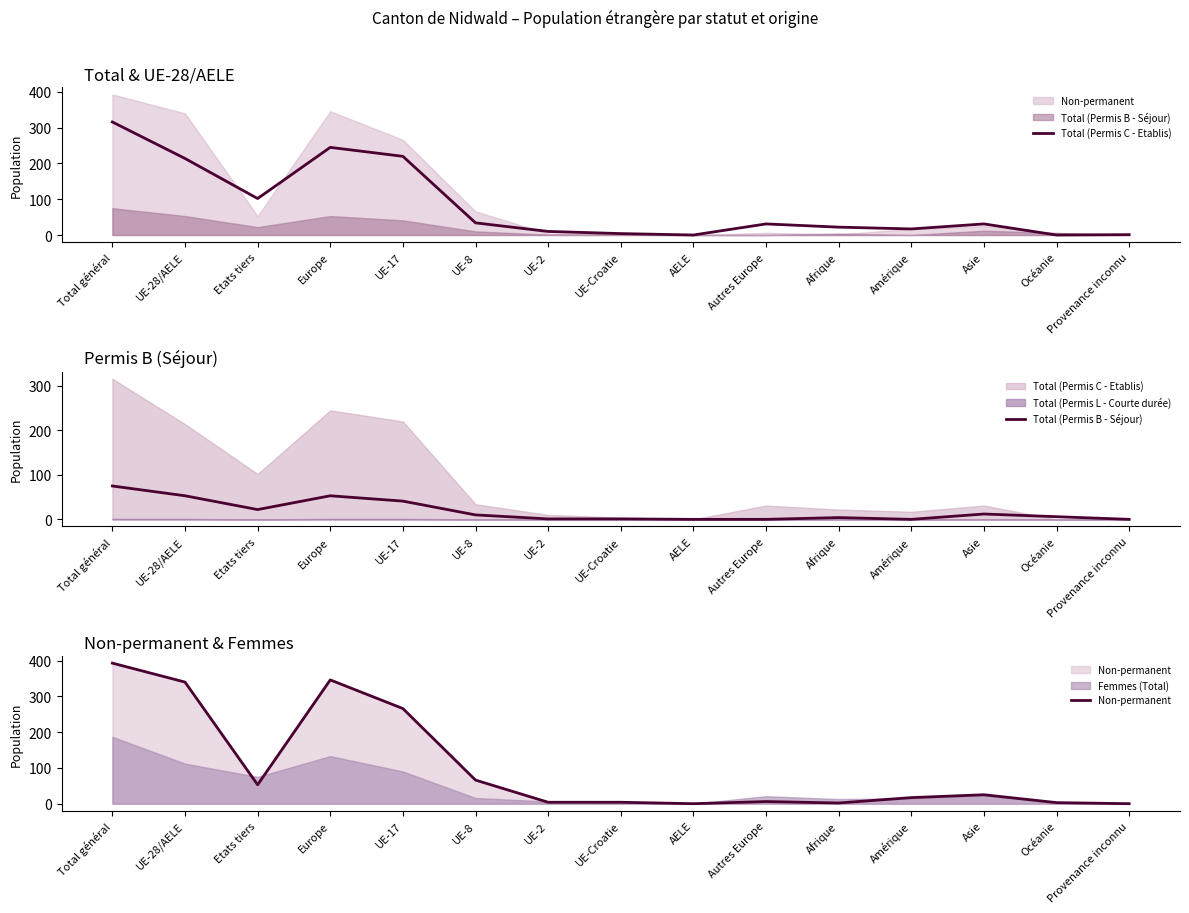

What position from the right is Provenance inconnu?

1